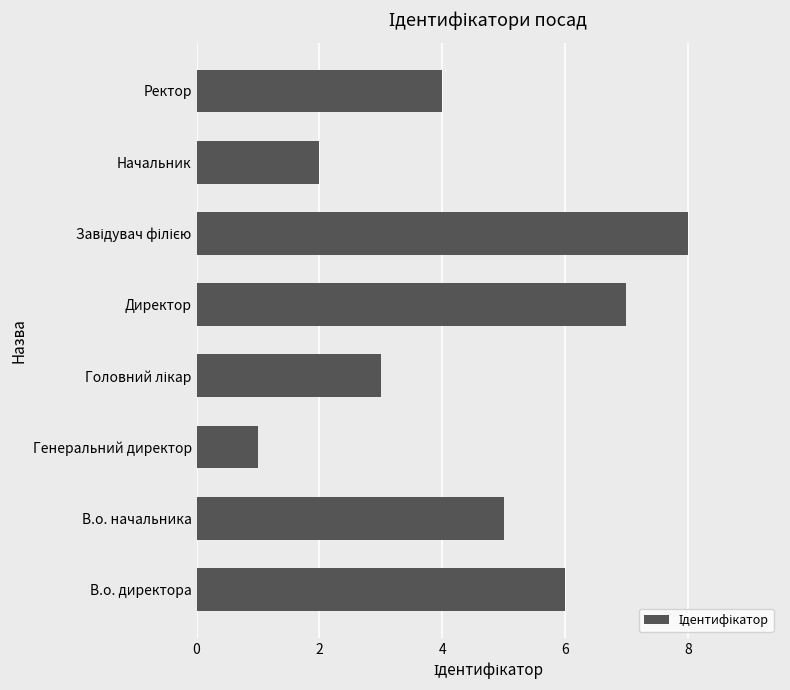

How many values are between 3 and 7?

5